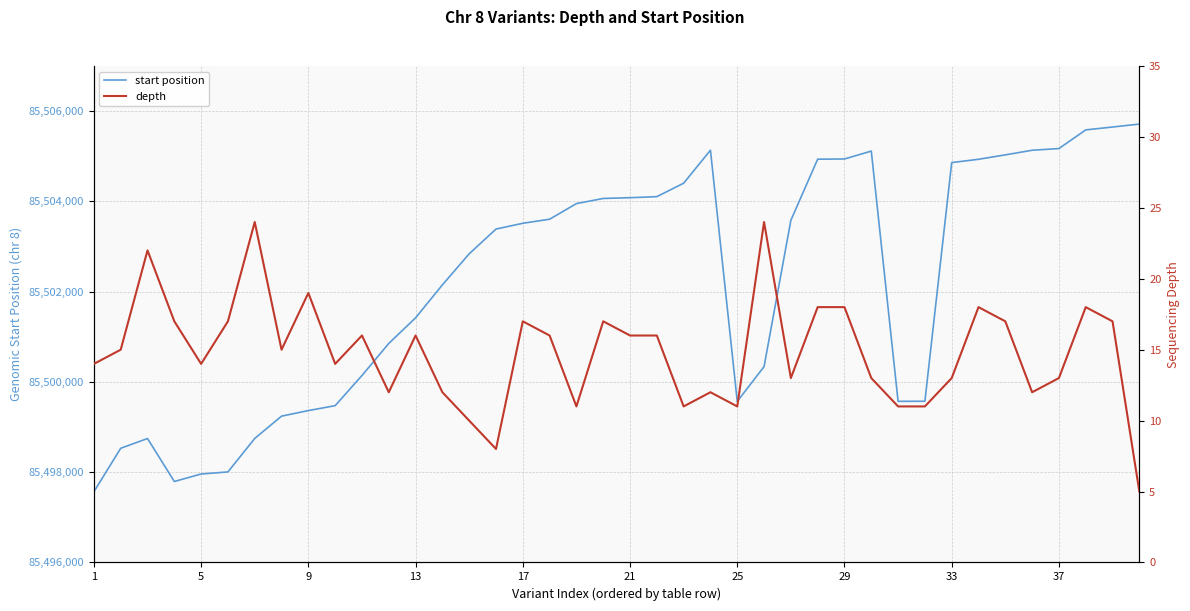

At how many categories does at least one series exceed 82587406?

40